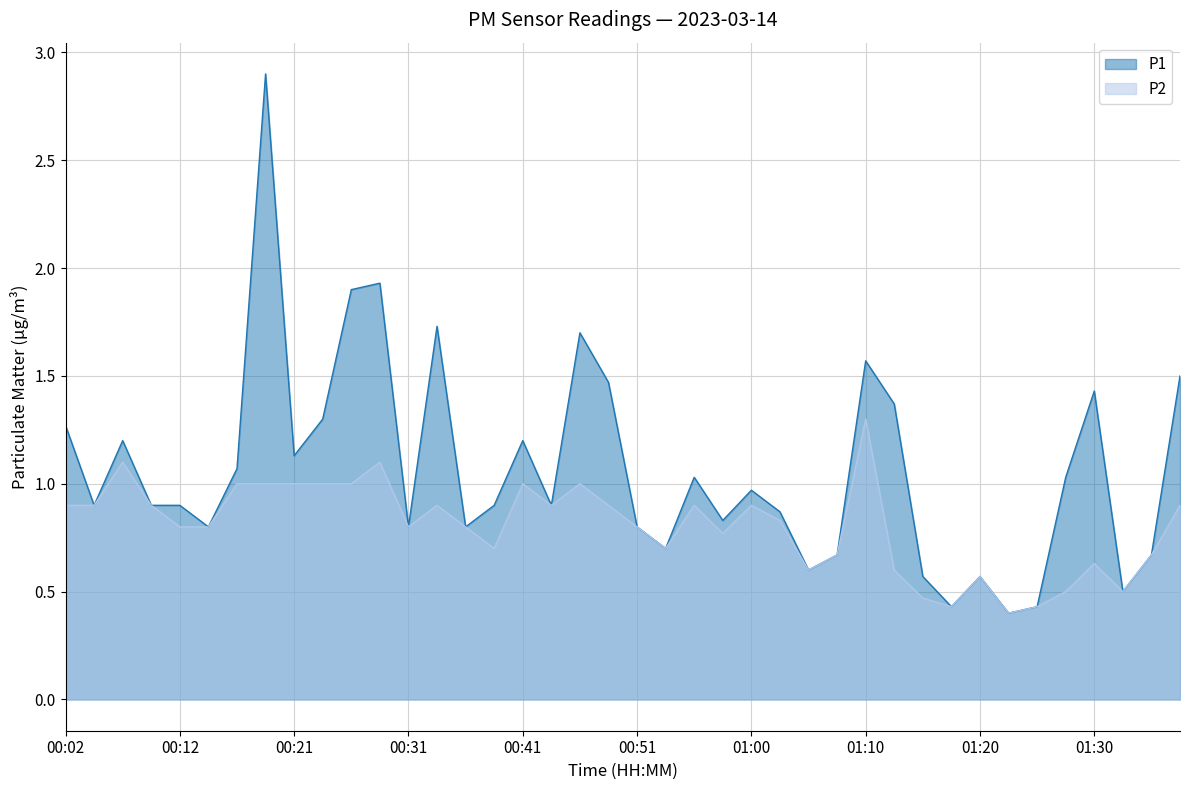

Which series has the widest spread of values?

P1